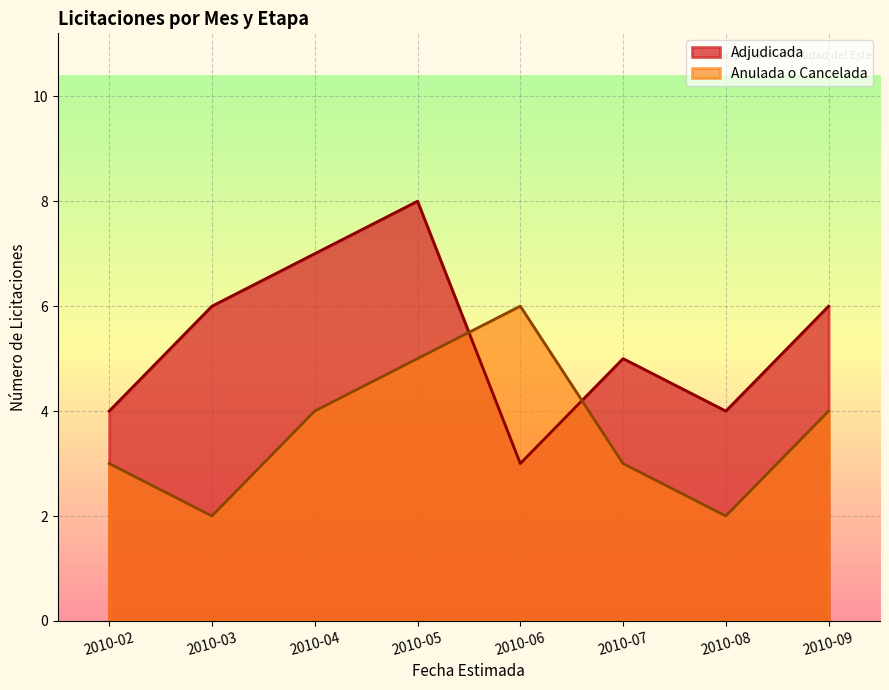

What is the spread (max minus min) of values at 2010-07?

2